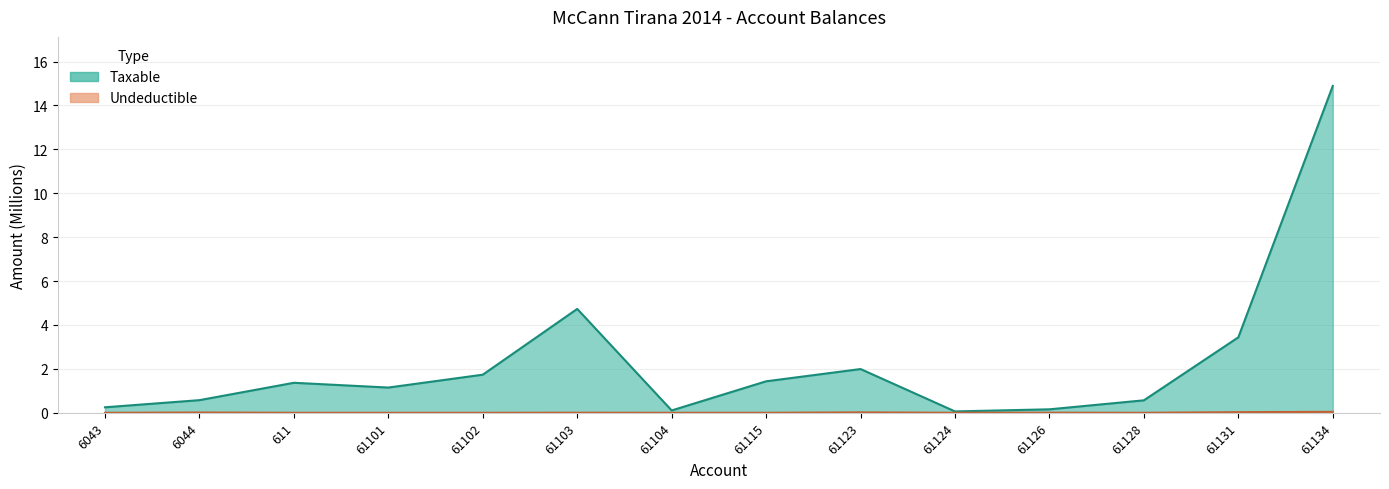

What is the minimum value for Taxable?

0.1